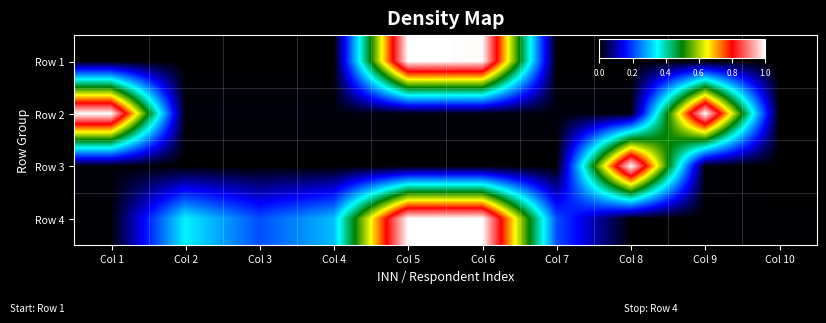

How many distinct data groups are displayed?

4